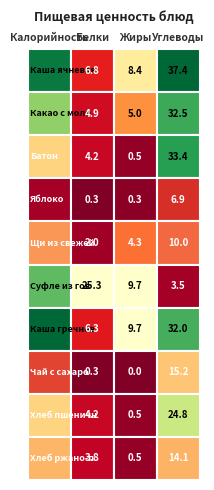

The value of Батон at Белки is 6.8. True or false?

False